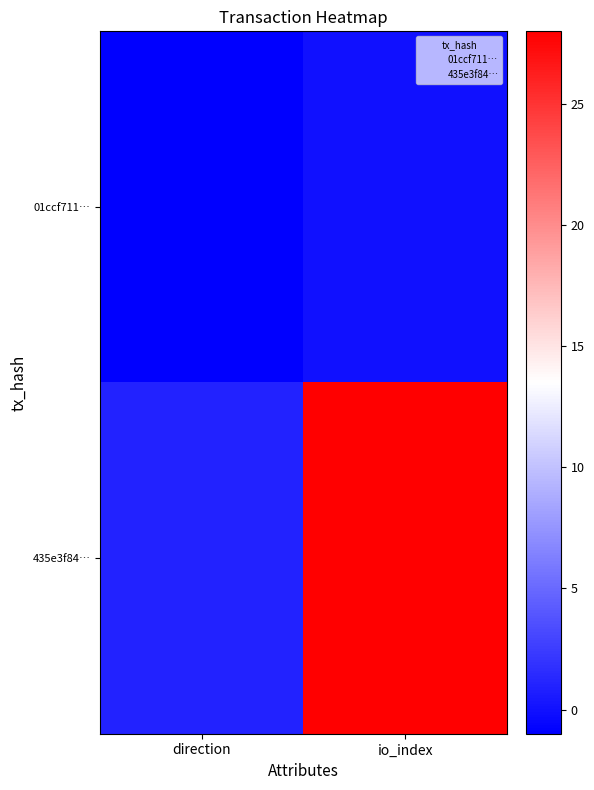

What is the greatest value displayed?

28